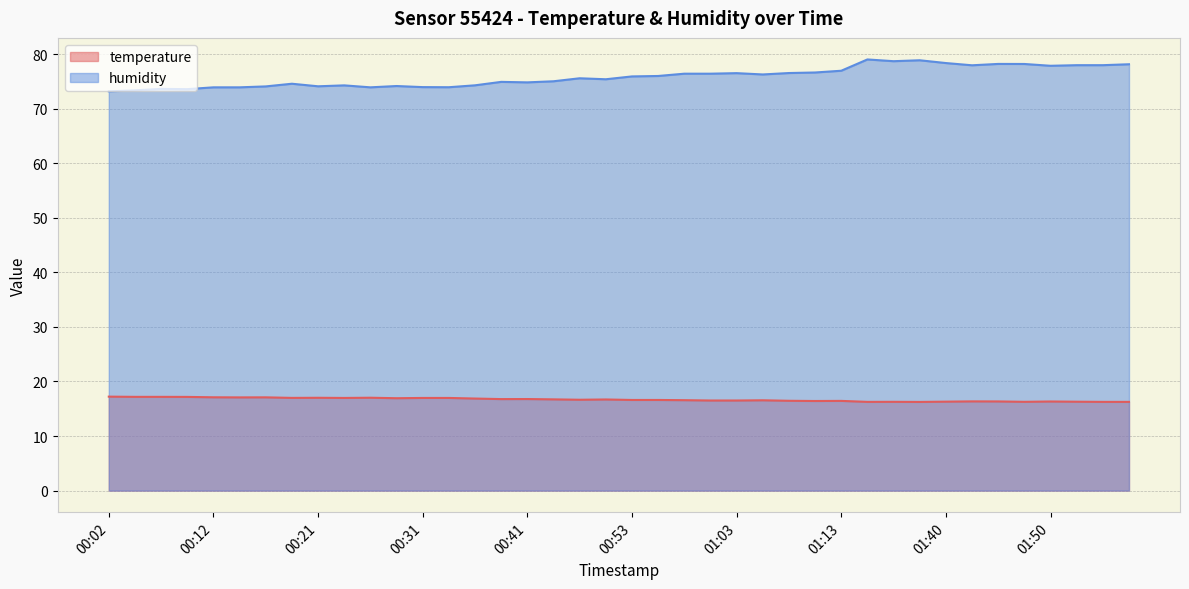

What position from the right is 01:13?

12